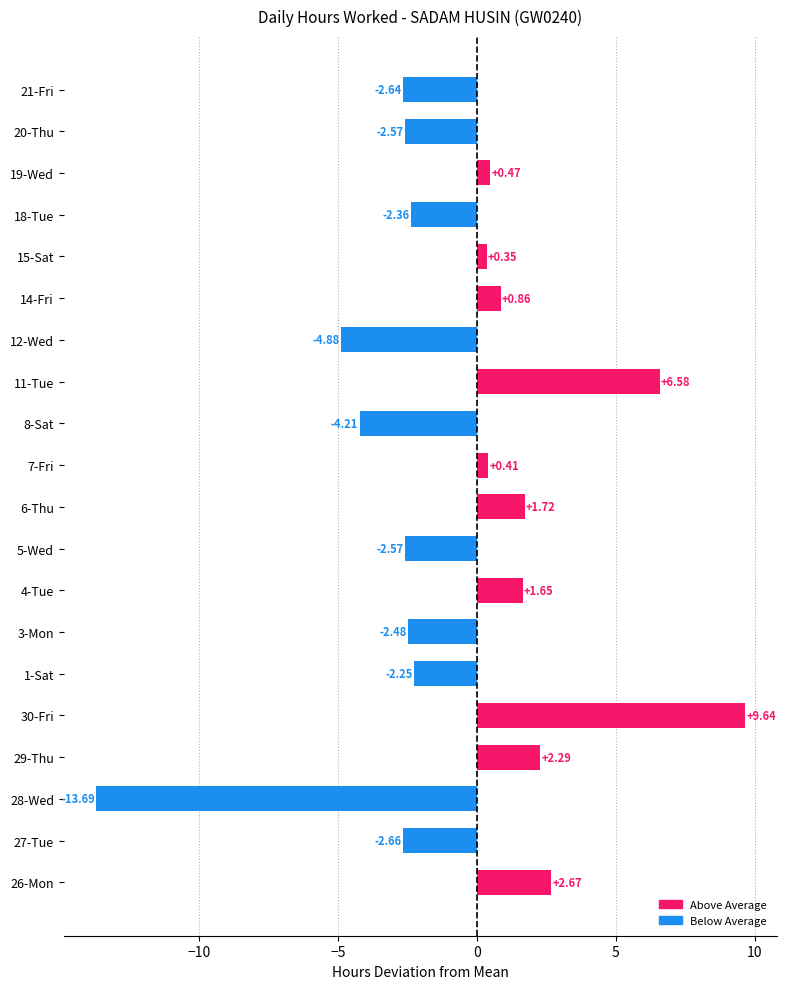

Where is the data nearest to the value -2?

1-Sat